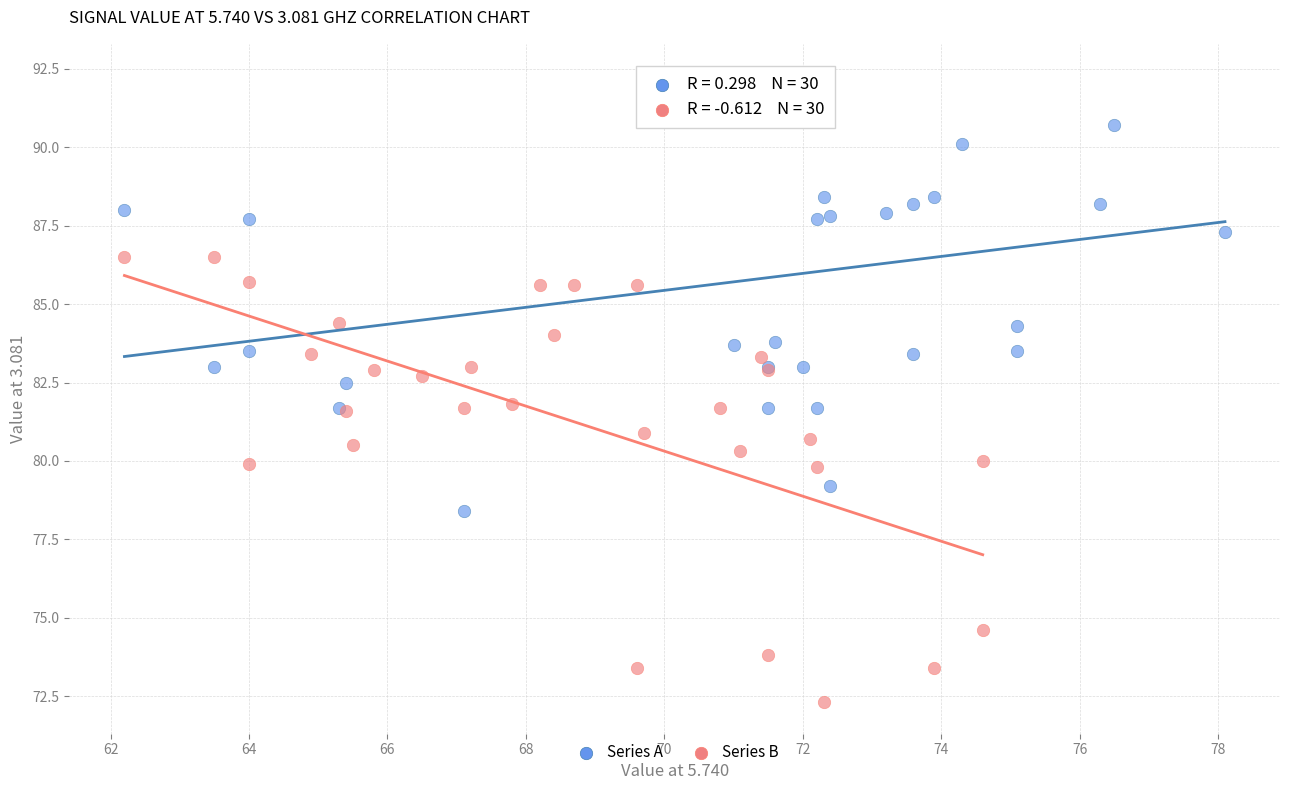

What are all the series names shown in the legend?

Series A, Series B